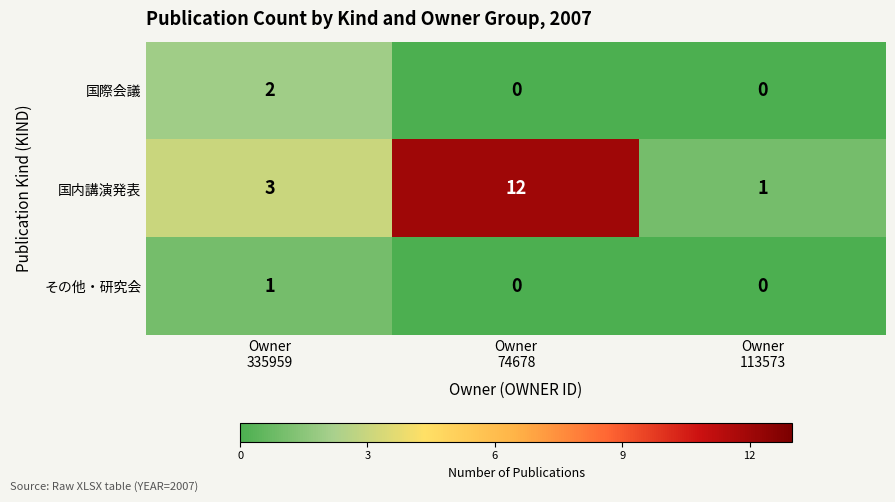

List the series in order of their peak value, lowest first.

その他・研究会, 国際会議, 国内講演発表